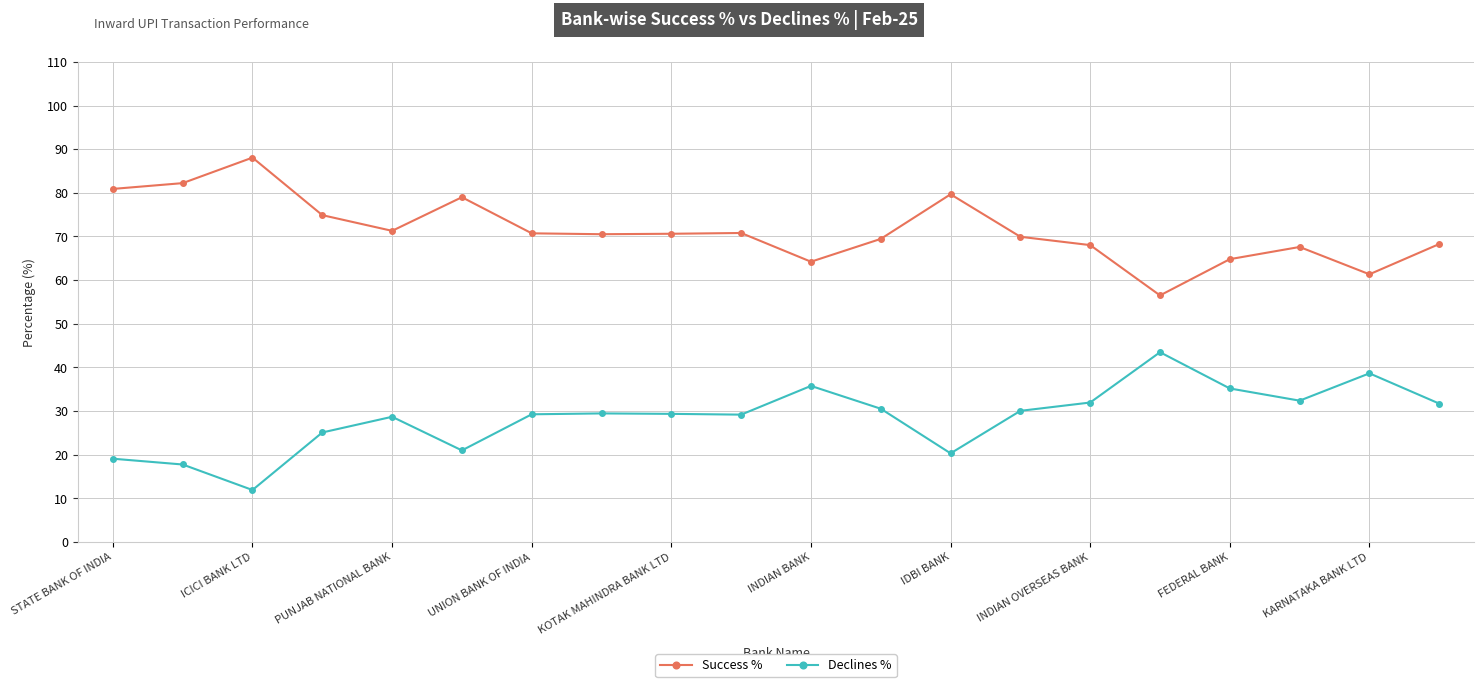

What are all the series names shown in the legend?

Success %, Declines %